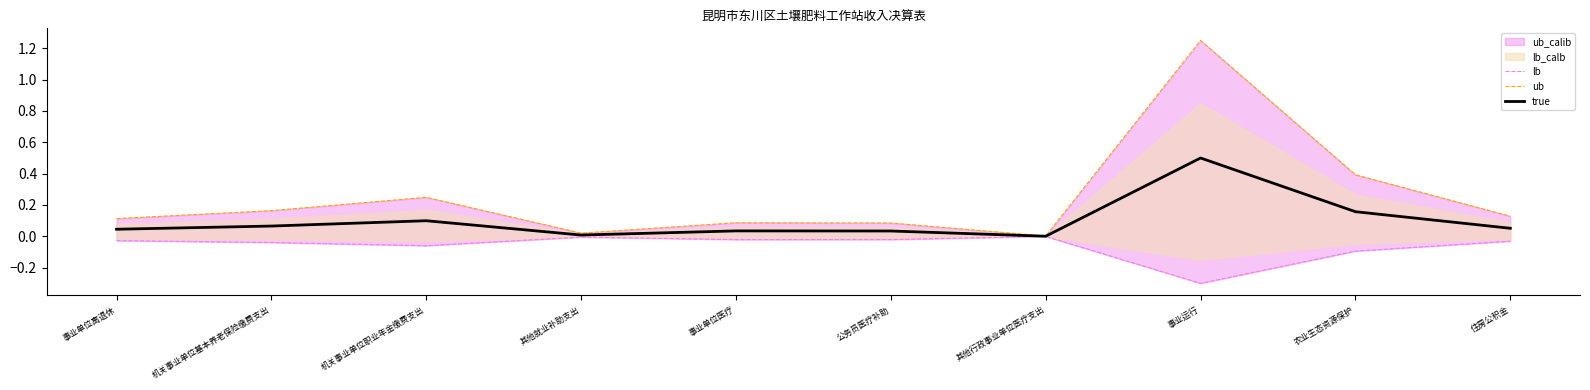

True or false: true has a value of 0.1 at 公务员医疗补助.

False